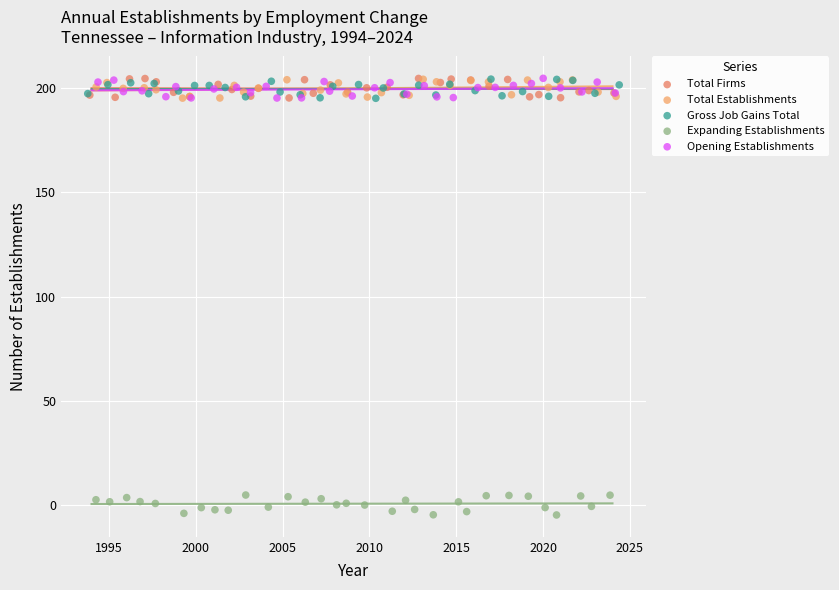

Which series reaches the minimum Y coordinate?

Expanding Establishments